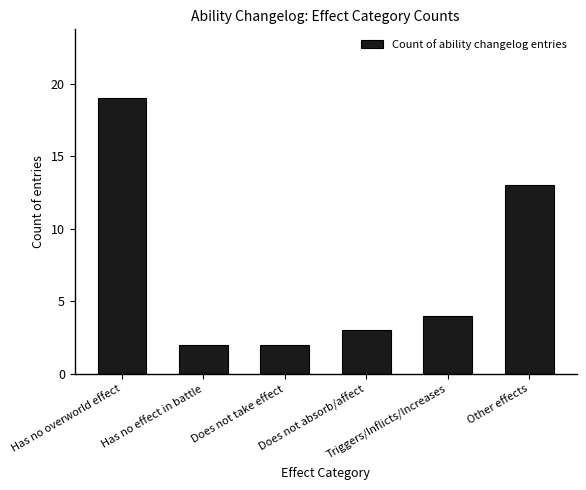

How many values are below 4?

3